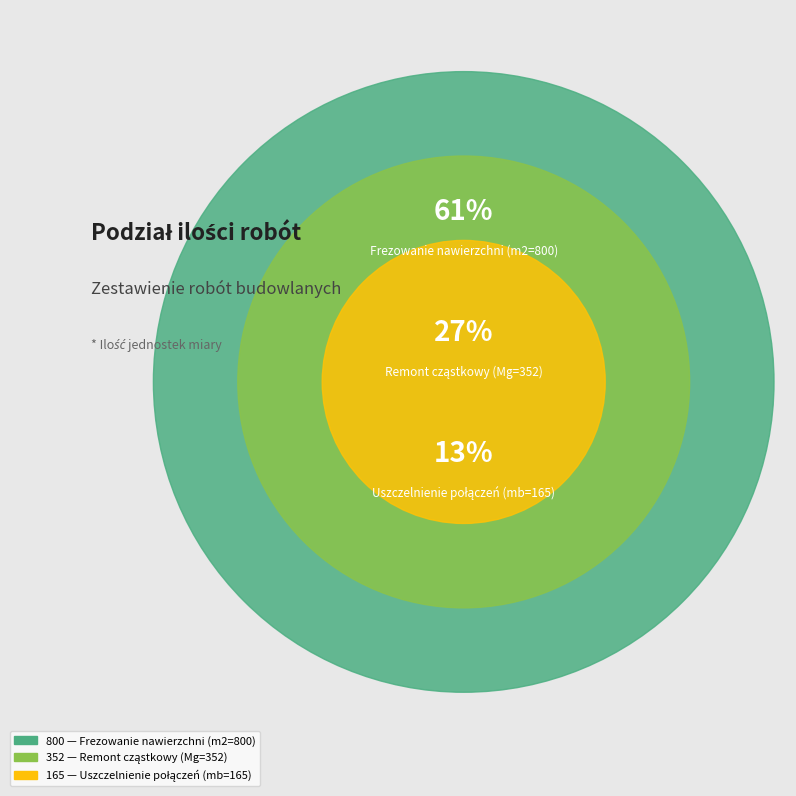

The Remont cząstkowy (Mg=352) slice represents 41% of the pie. True or false?

False